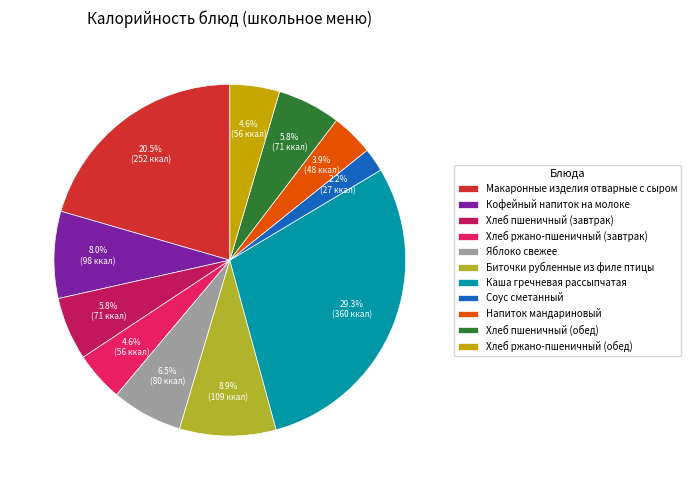

Which slice is the smallest?

Соус сметанный